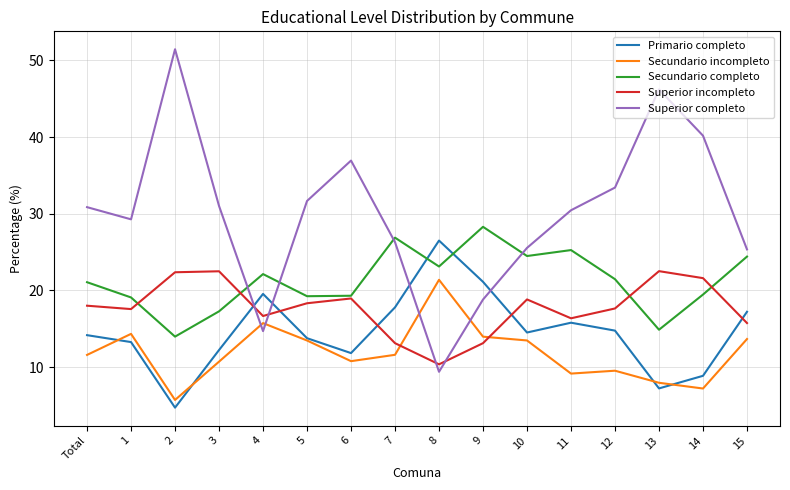

Which series has the largest total across all categories?

Superior completo